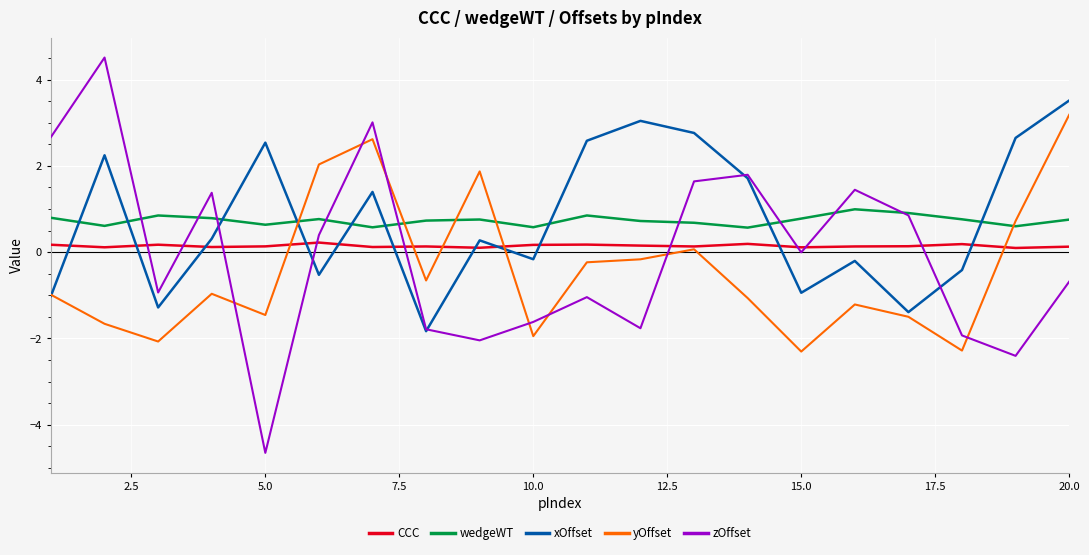

Which series has the widest spread of values?

zOffset